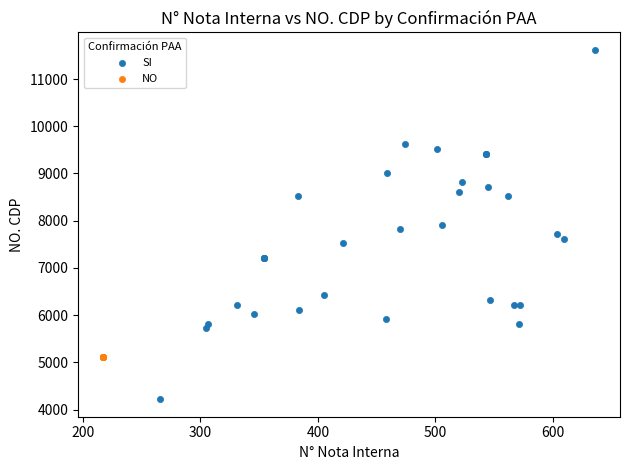

Which series contains the lowest Y value?

SI